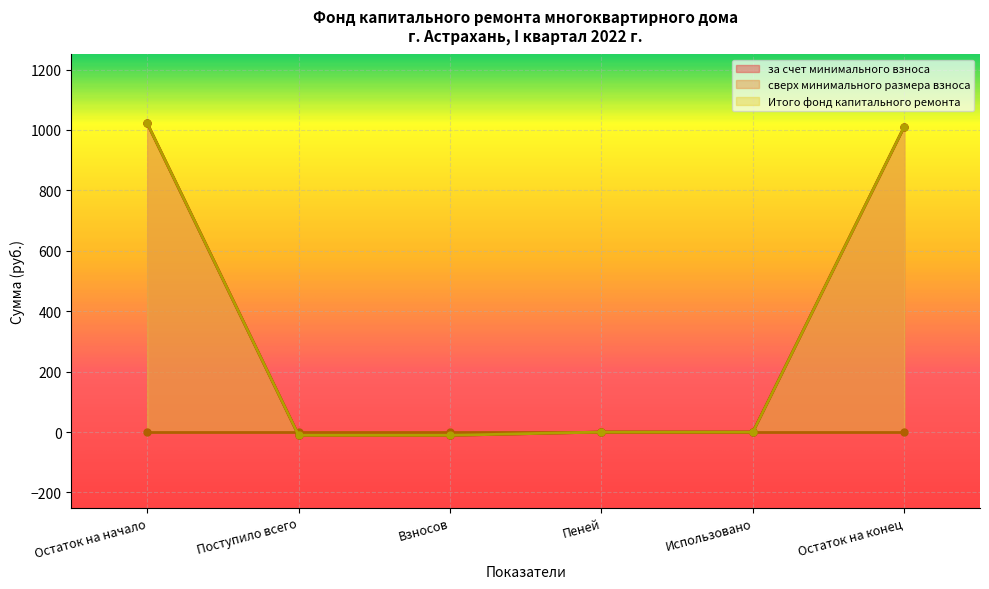

True or false: за счет минимального взноса and Итого фонд капитального ремонта intersect in this chart.

False